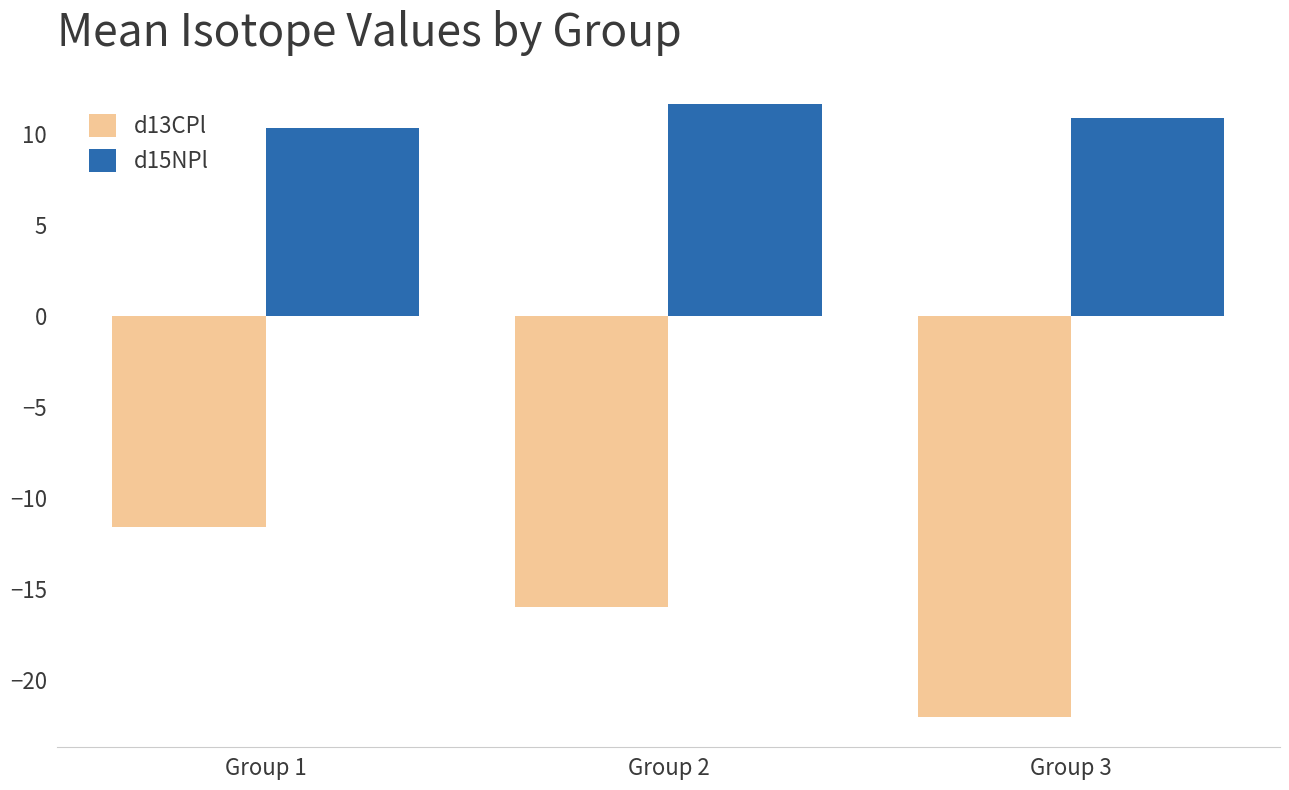

Are the bars grouped side by side (vs. stacked)?

Yes